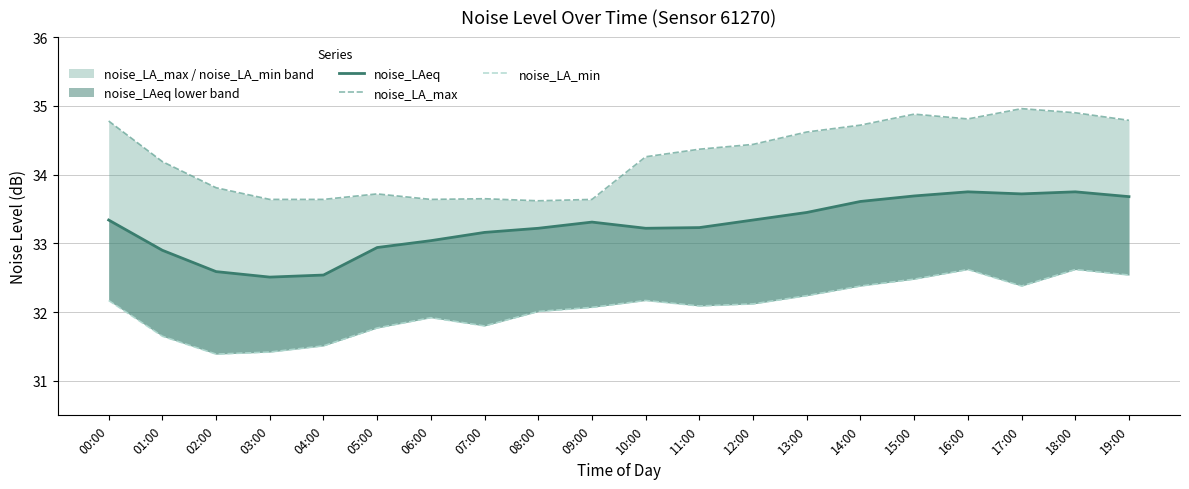

What is the approximate value of noise_LAeq at 11:00?

33.2